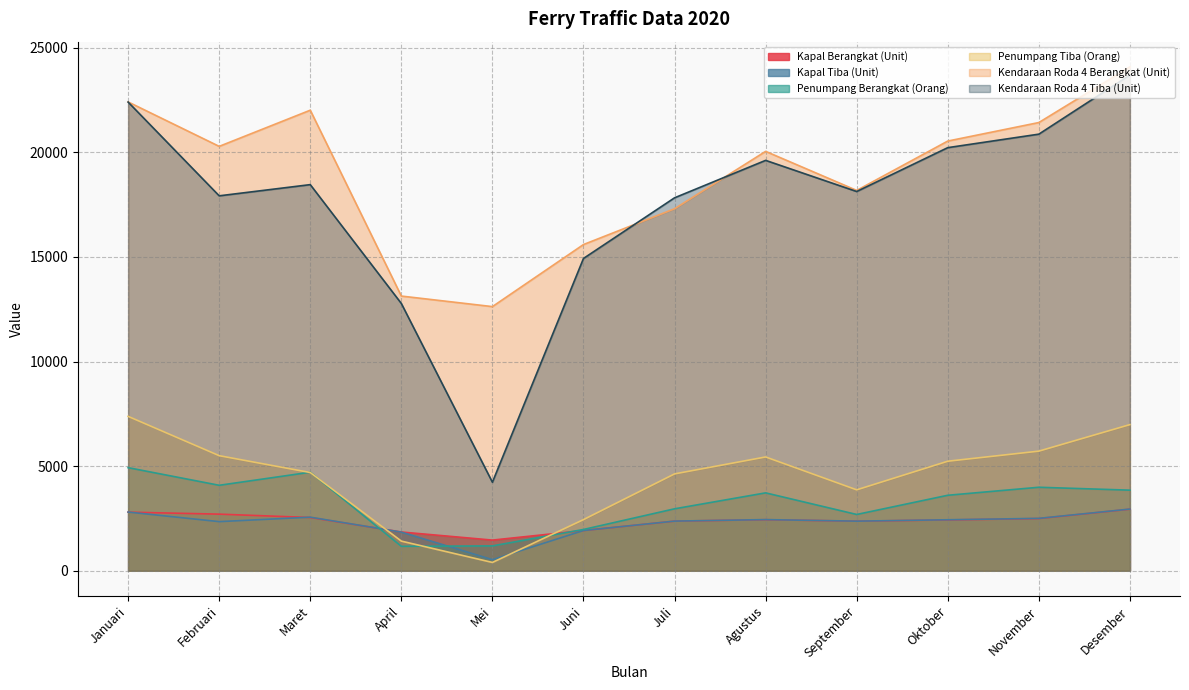

What is the spread (max minus min) of values at Februari?

17939